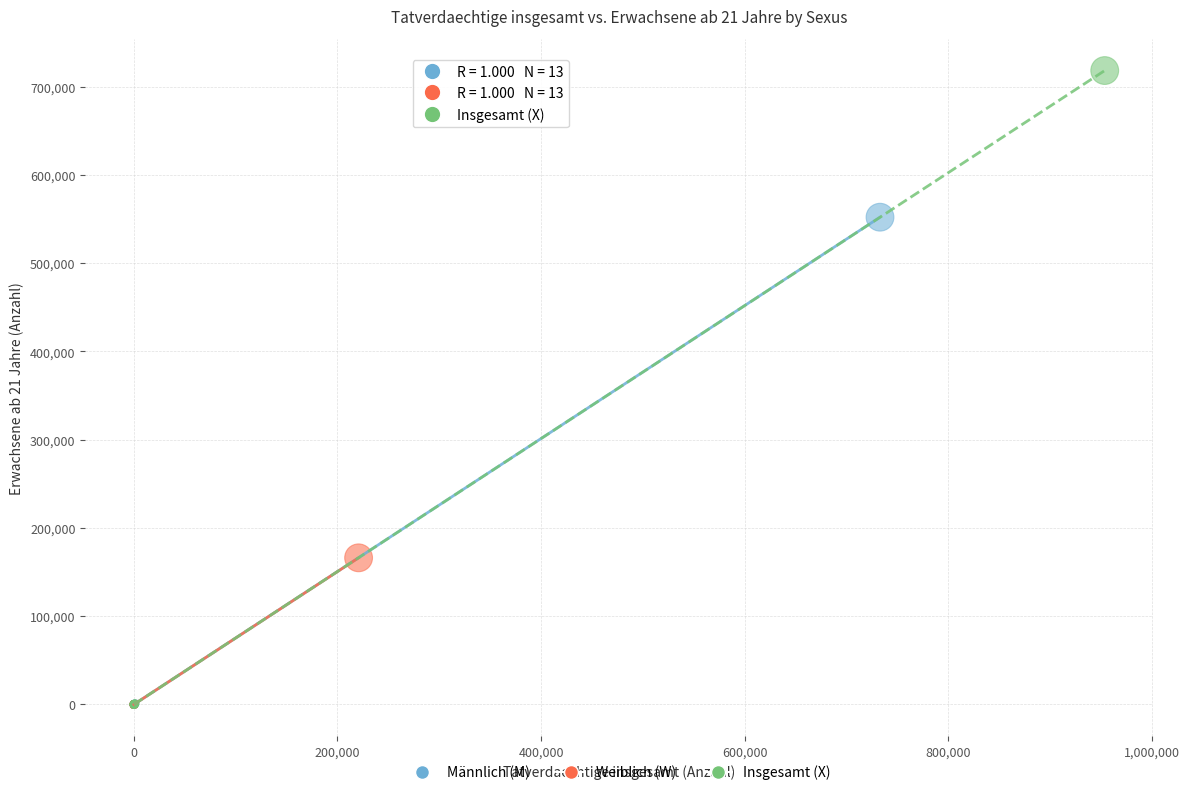

Which series reaches the maximum Y coordinate?

Insgesamt (X)